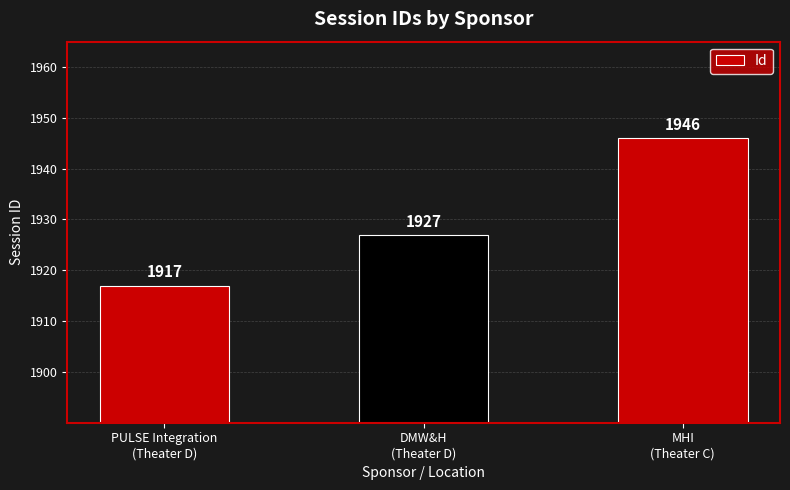

How many categories are shown in the chart?

3